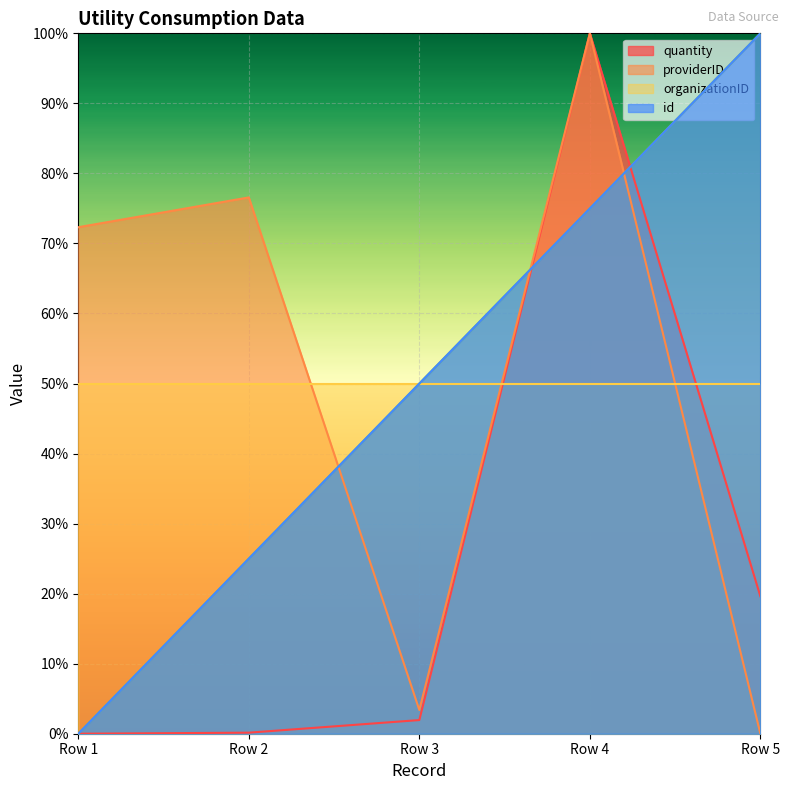

Between Row 3 and Row 4, which series saw the biggest shift?

quantity